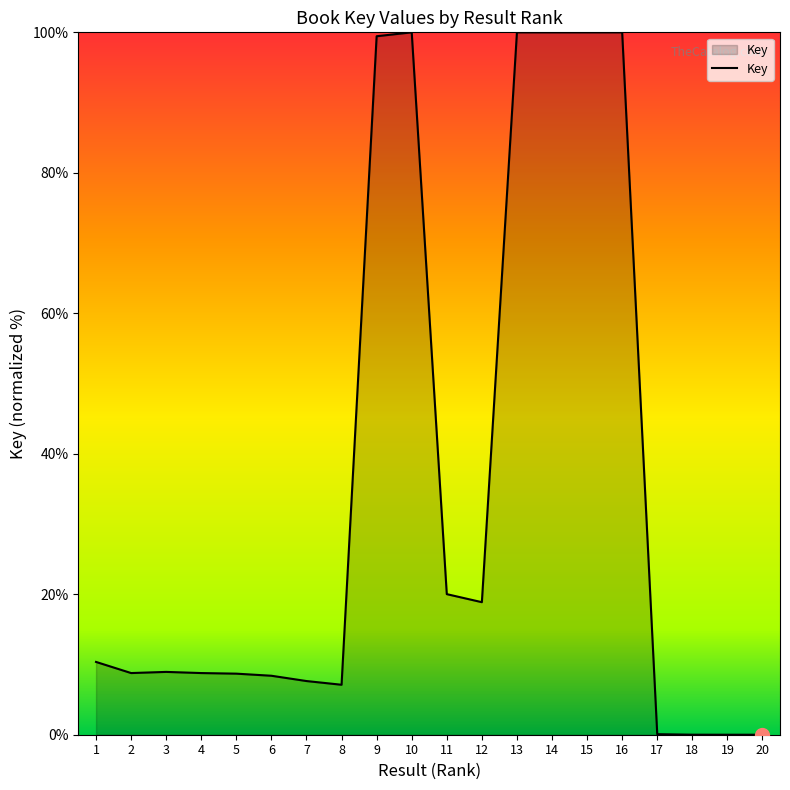

What is the greatest value displayed?

100.0